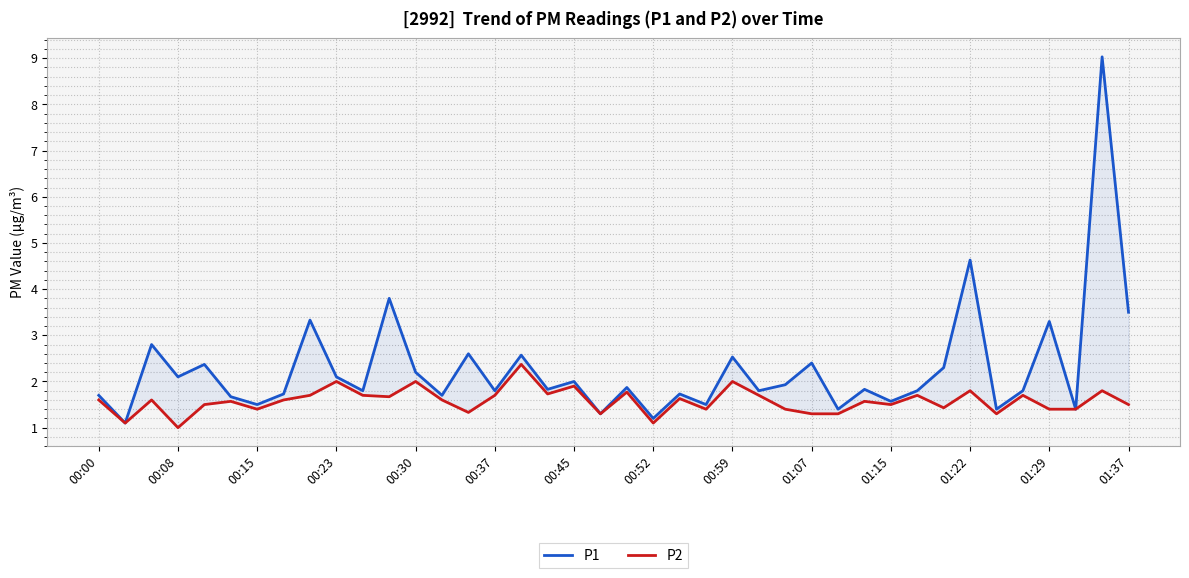

Rank the series at 37 from lowest to highest value.

P1, P2